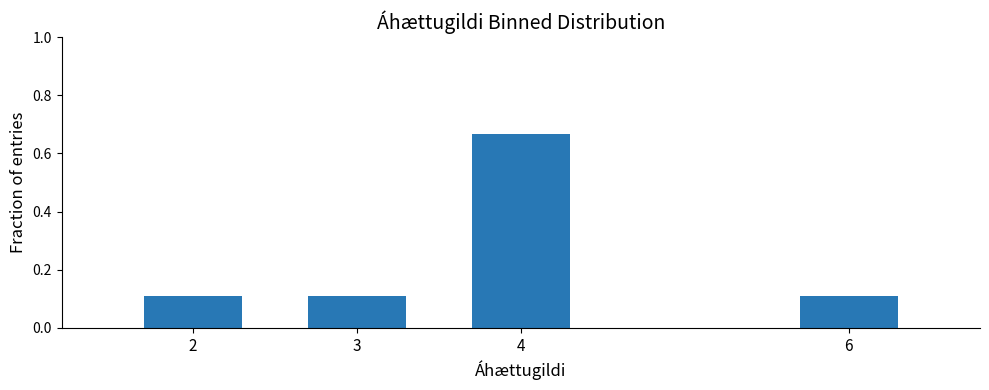

At which category does the chart reach its peak across all series?

4